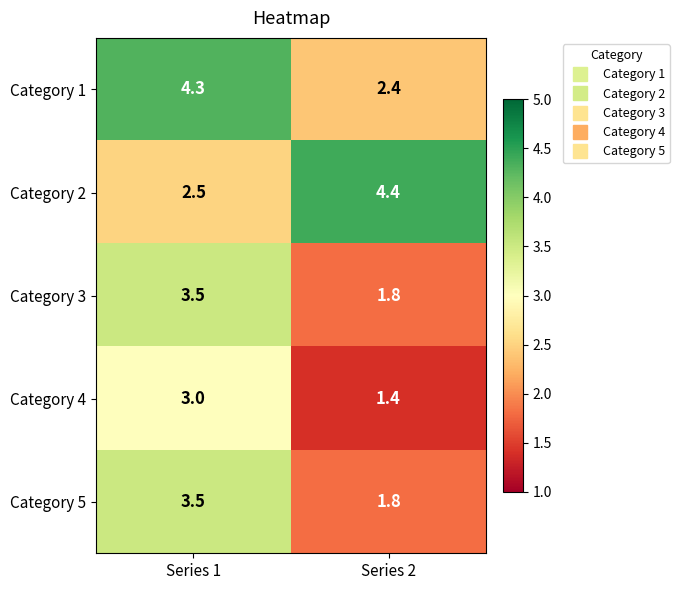

What is the sum of all Category 2 values?

6.9